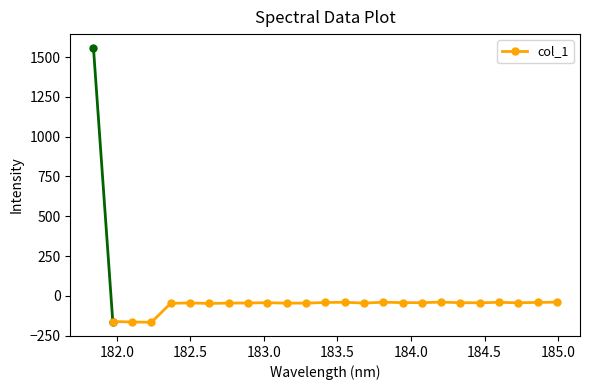

What is the value of the 15th point from the left?

-39.9